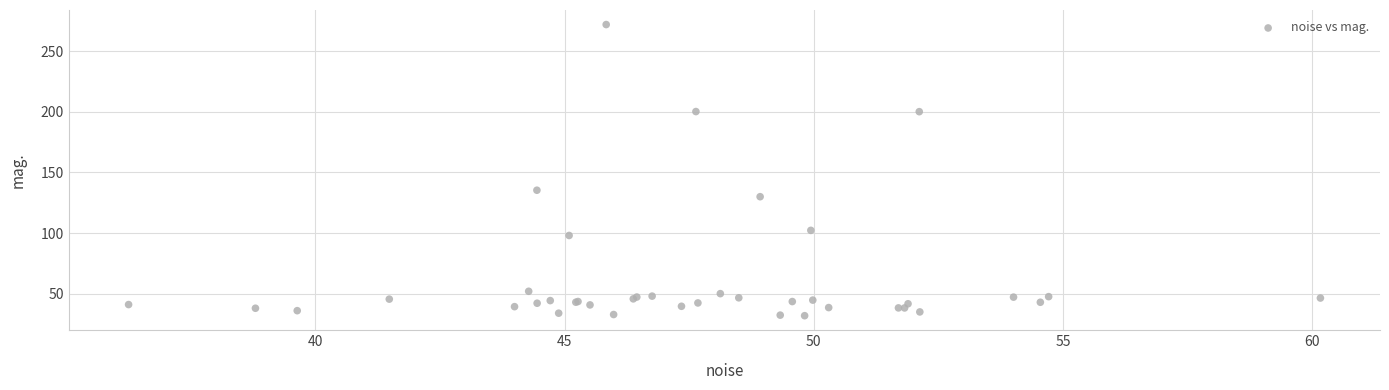

What Y value in the scatter plot is closest to 151?

135.3